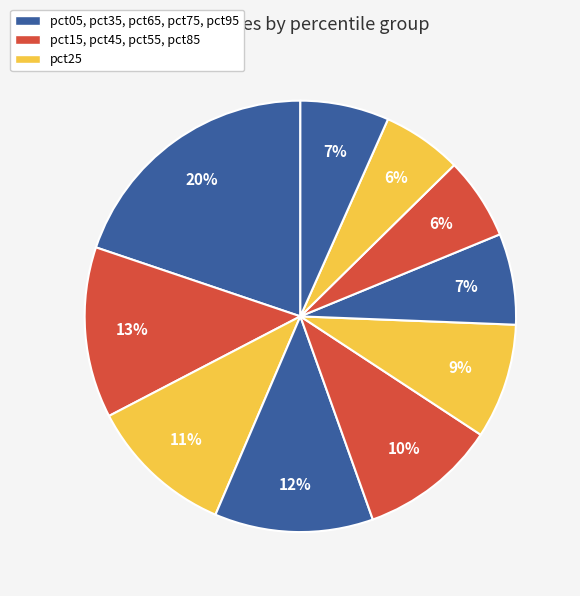

Which category has the smallest portion of the pie?

pct85